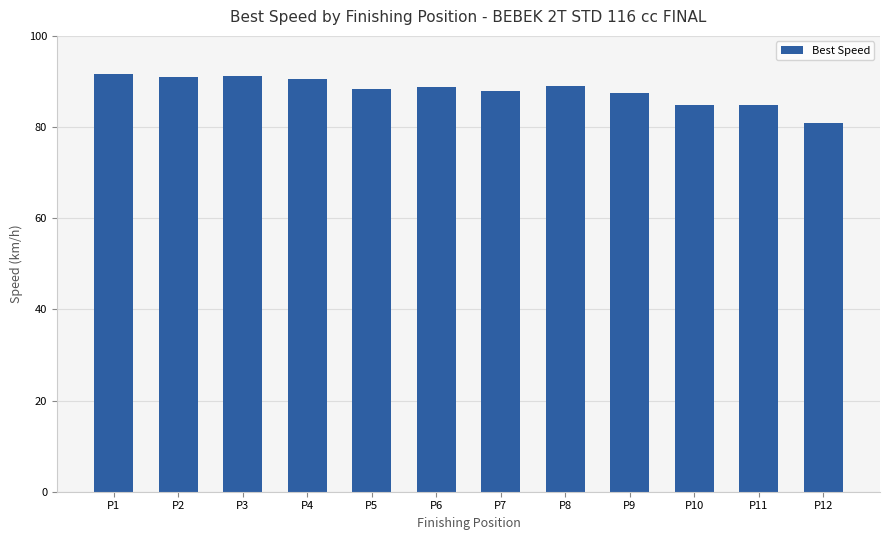

What is the change in value from P8 to P12?

-8.1